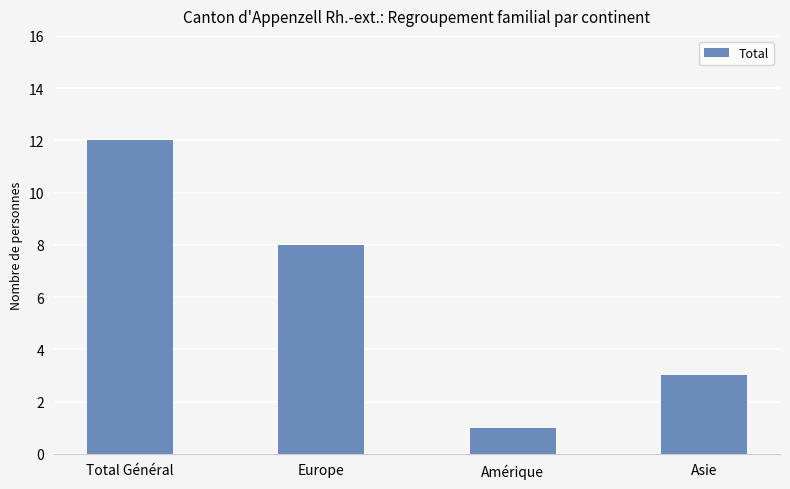

Count the number of categories in the chart.

4